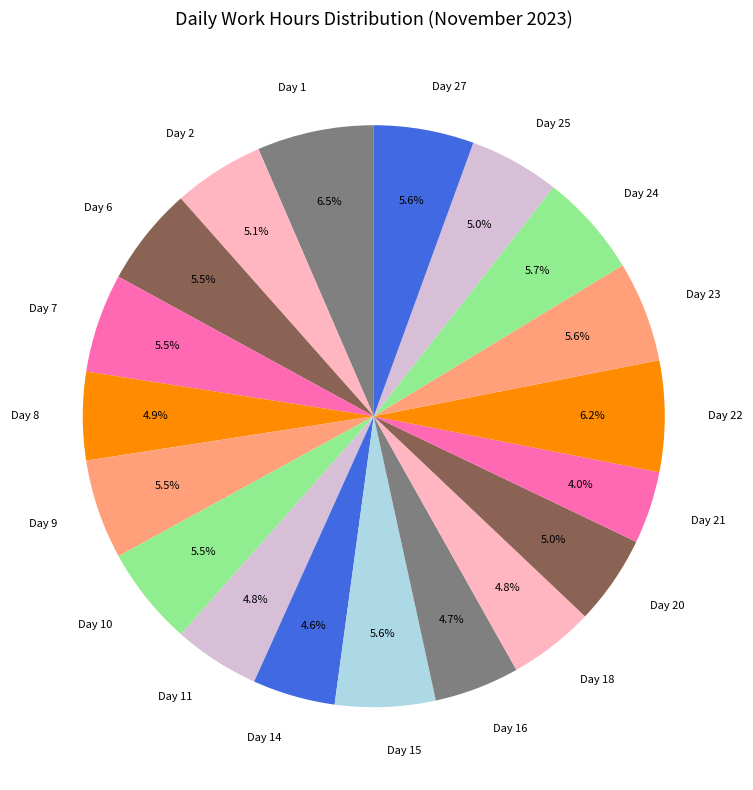

What is the ratio of the value at Day 22 to the value at Day 6?

1.1